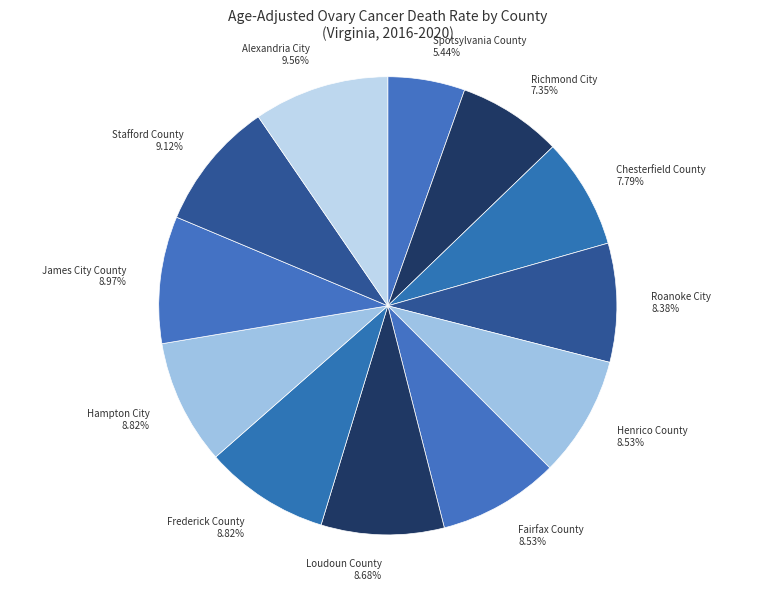

Count the number of slices in the pie.

12